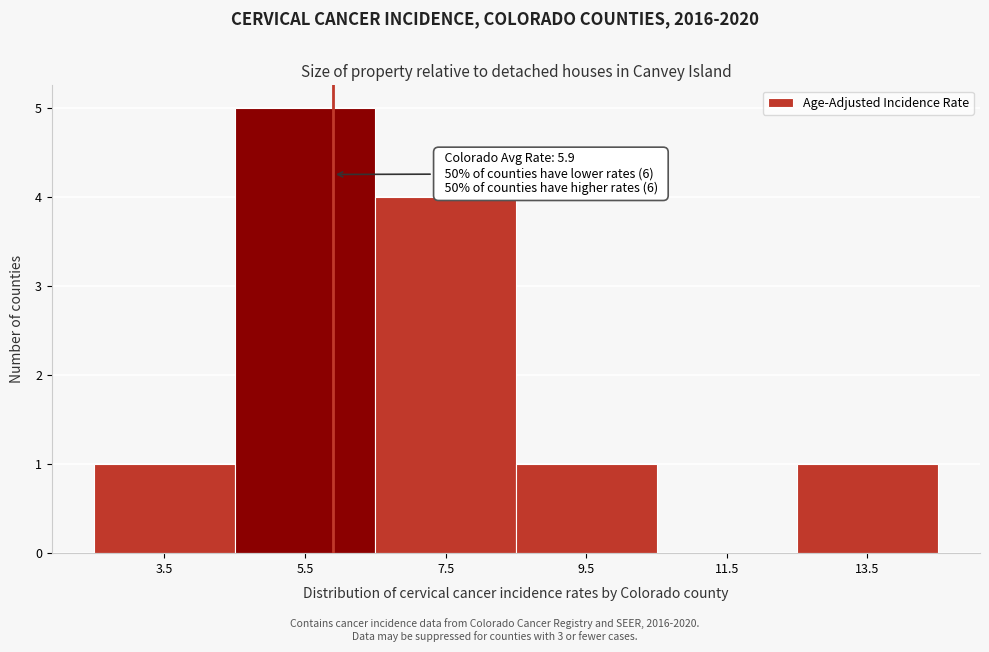

Over which range of the x-axis is the bar tallest?

4.5 to 6.5